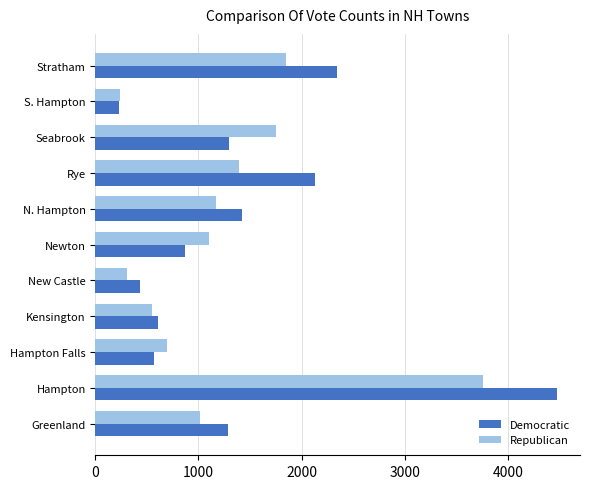

Which series changed the most between Hampton Falls and N. Hampton?

Democratic